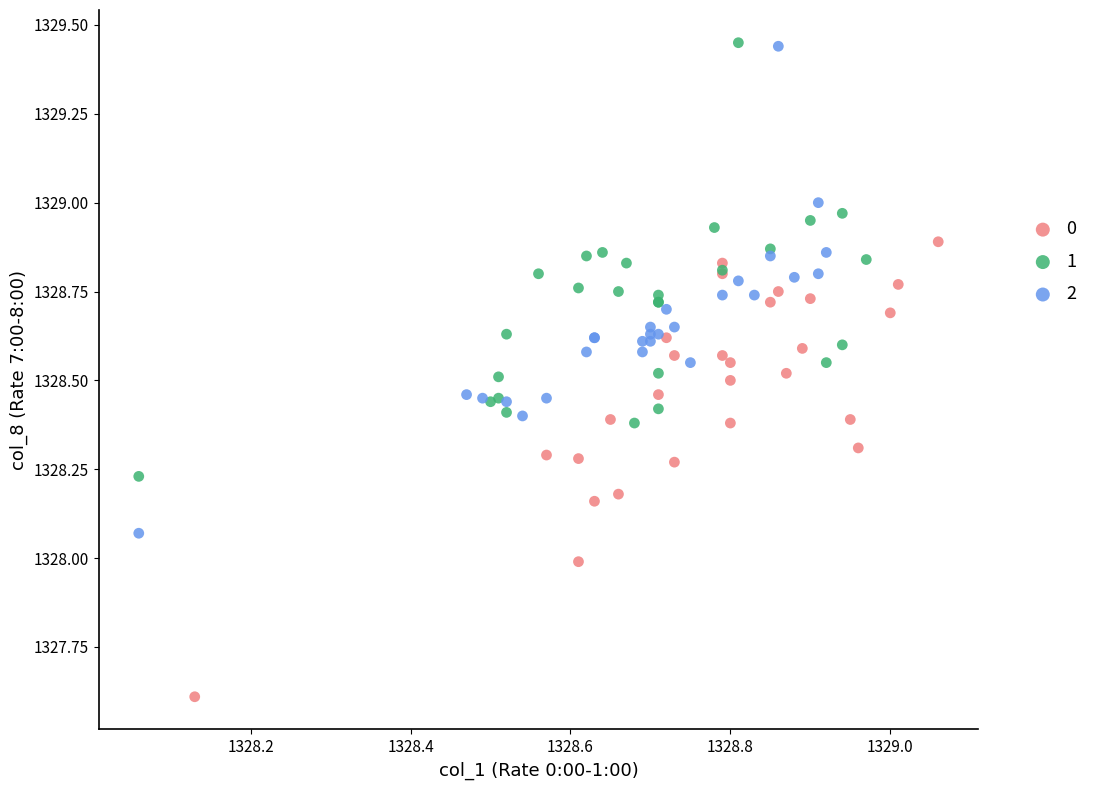

What are all the series names shown in the legend?

0, 1, 2